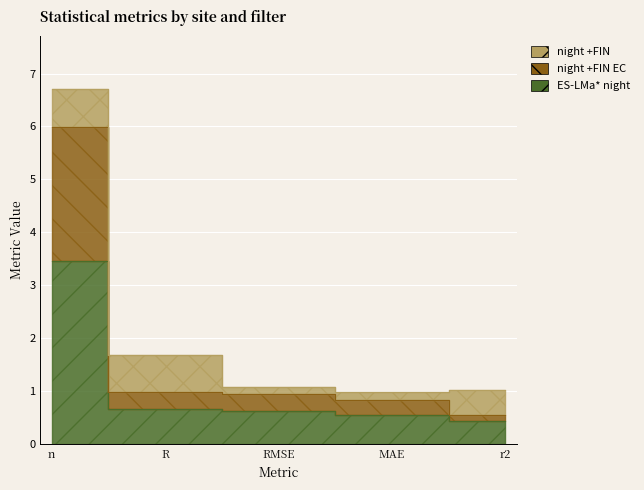

Where is ES-LMa* night nearest to the value 1?

R